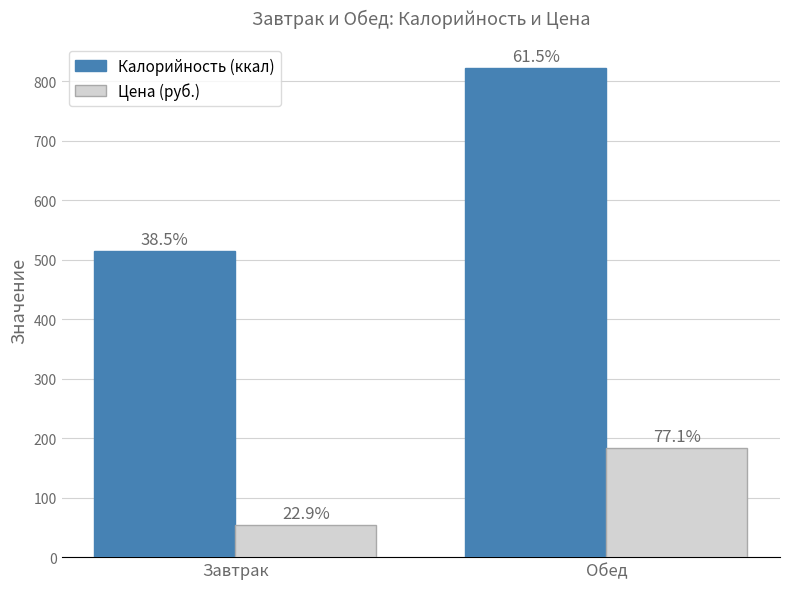

Reading right to left, transcribe all the data shown in this chart.

Калорийность (ккал): Обед=822.0	Завтрак=514.0
Цена (руб.): Обед=183.4	Завтрак=54.6